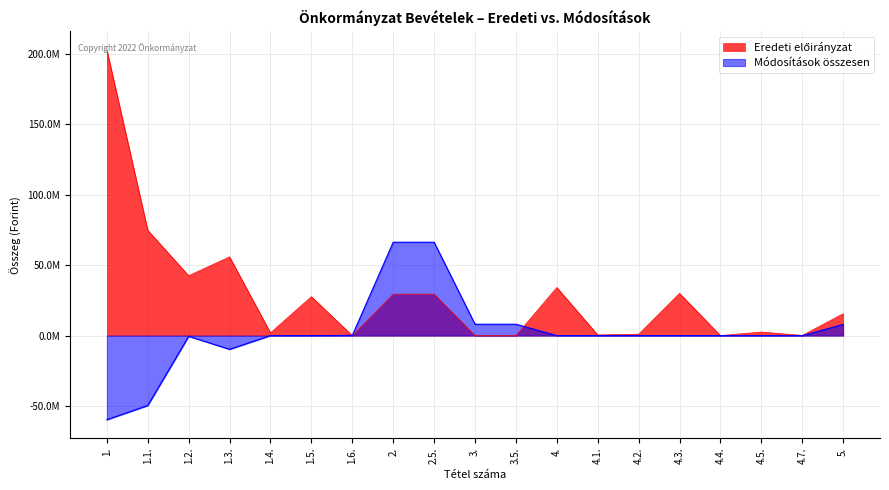

What are all the series names shown in the legend?

Eredeti előirányzat, Módosítások összesen